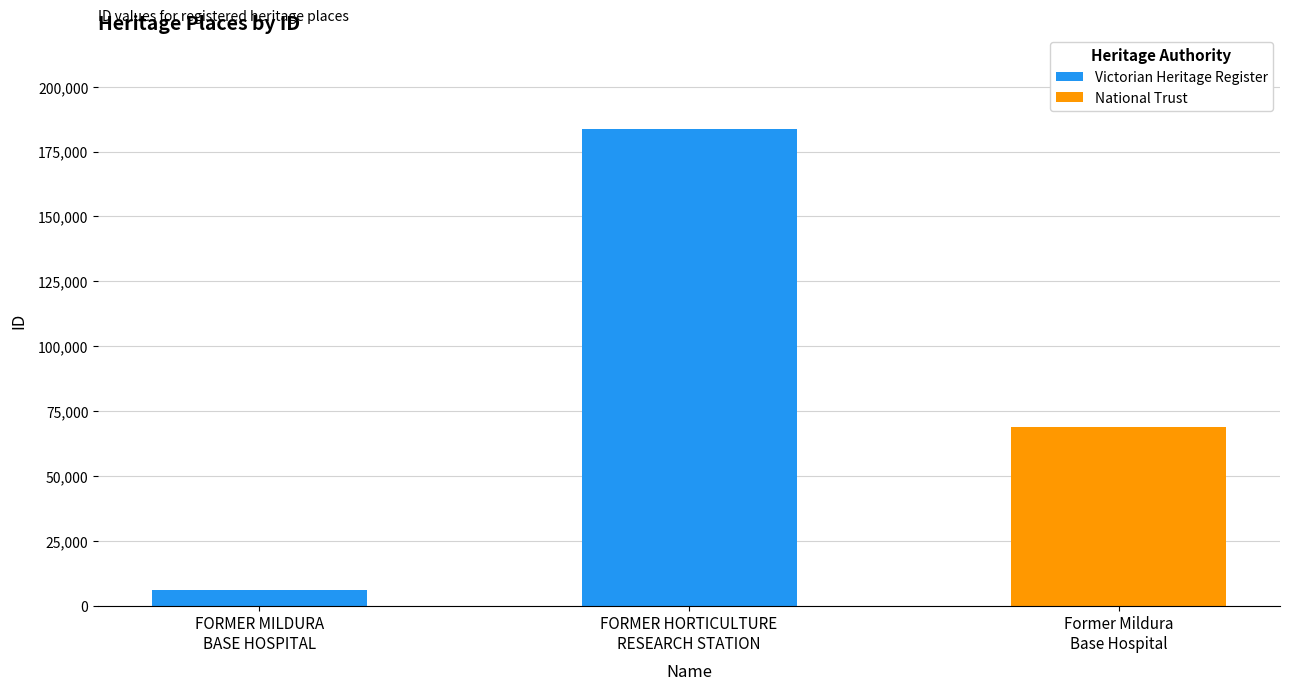

Is the value of Victorian Heritage Register at FORMER HORTICULTURE
RESEARCH STATION greater than the value of National Trust at FORMER MILDURA
BASE HOSPITAL?

Yes